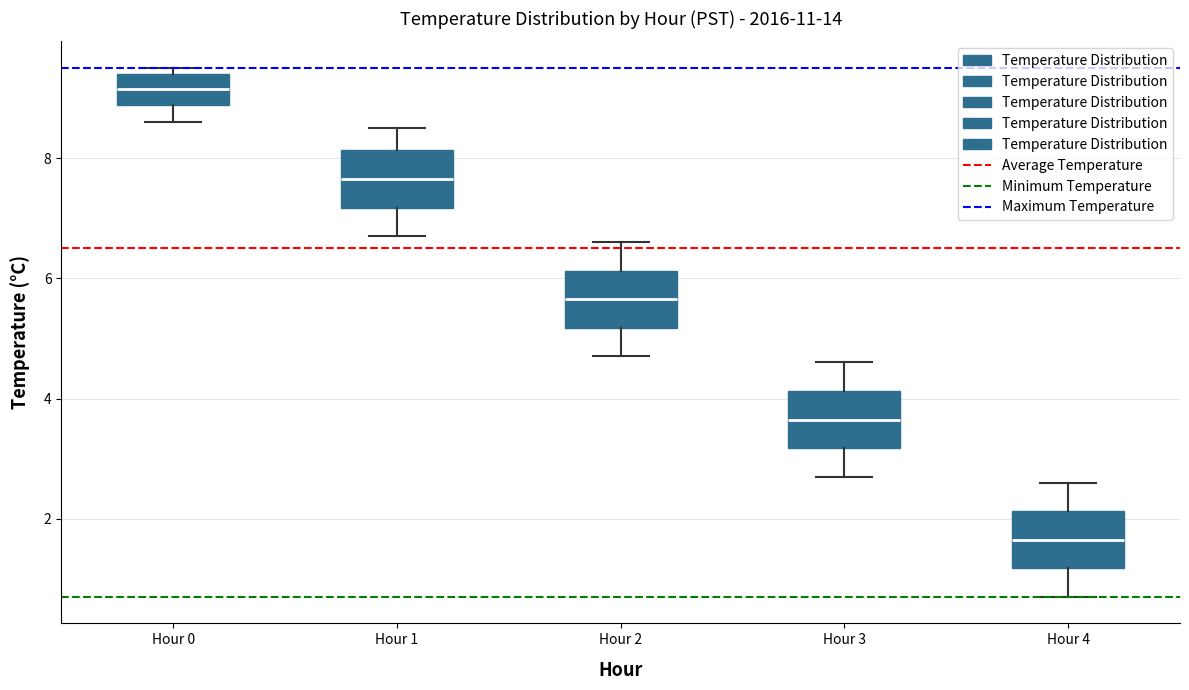

Which box has the lowest median line?

Hour 4